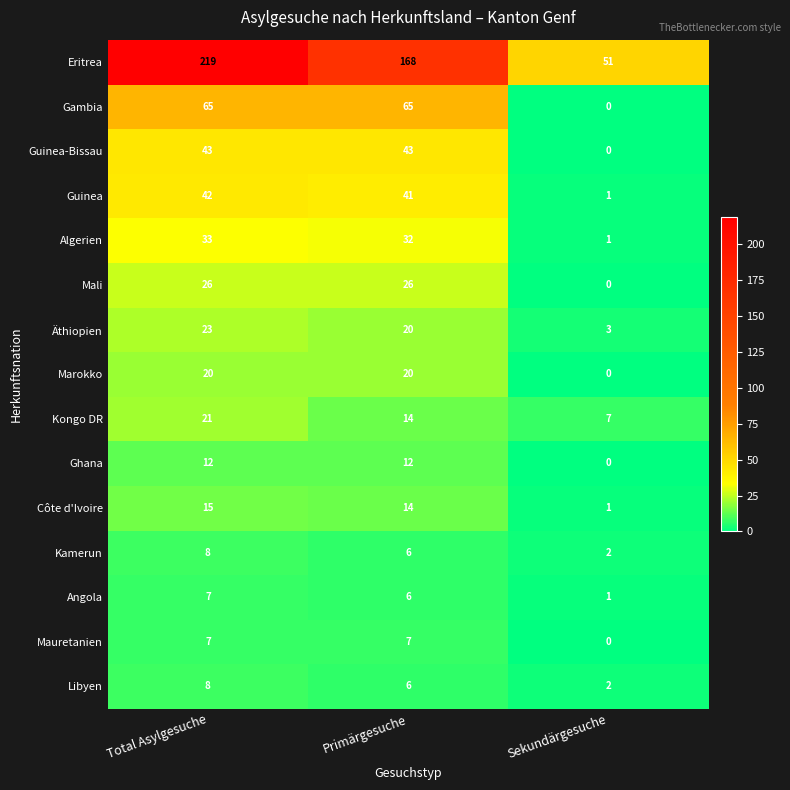

At which label does Kongo DR first exceed 14?

Total Asylgesuche